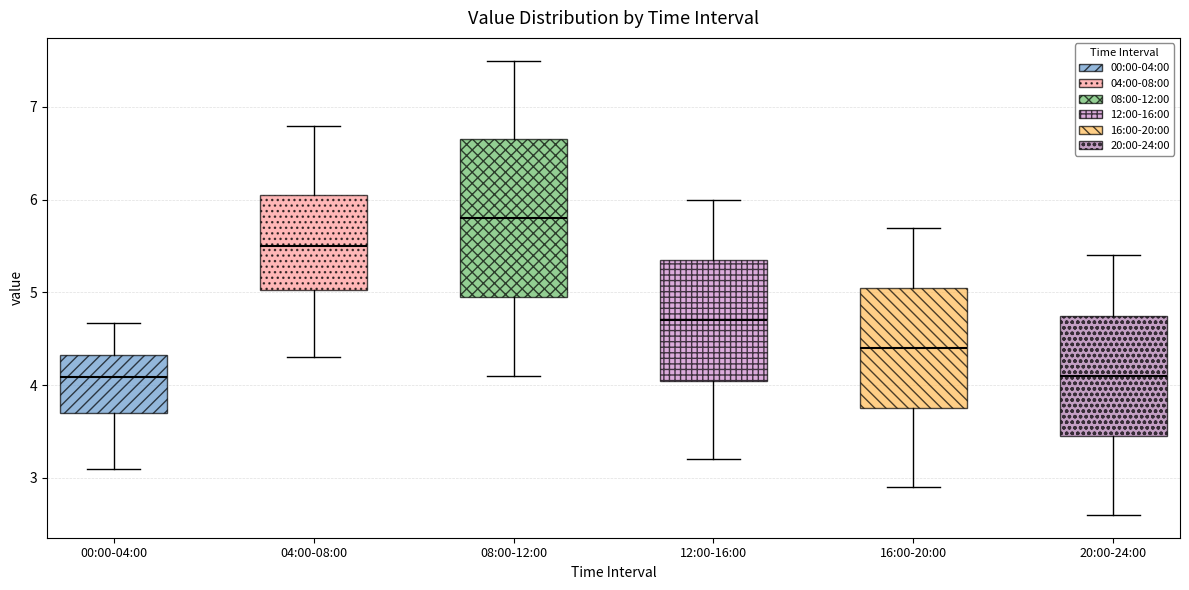

Which box is the tallest, from its lower edge to its upper edge?

08:00-12:00